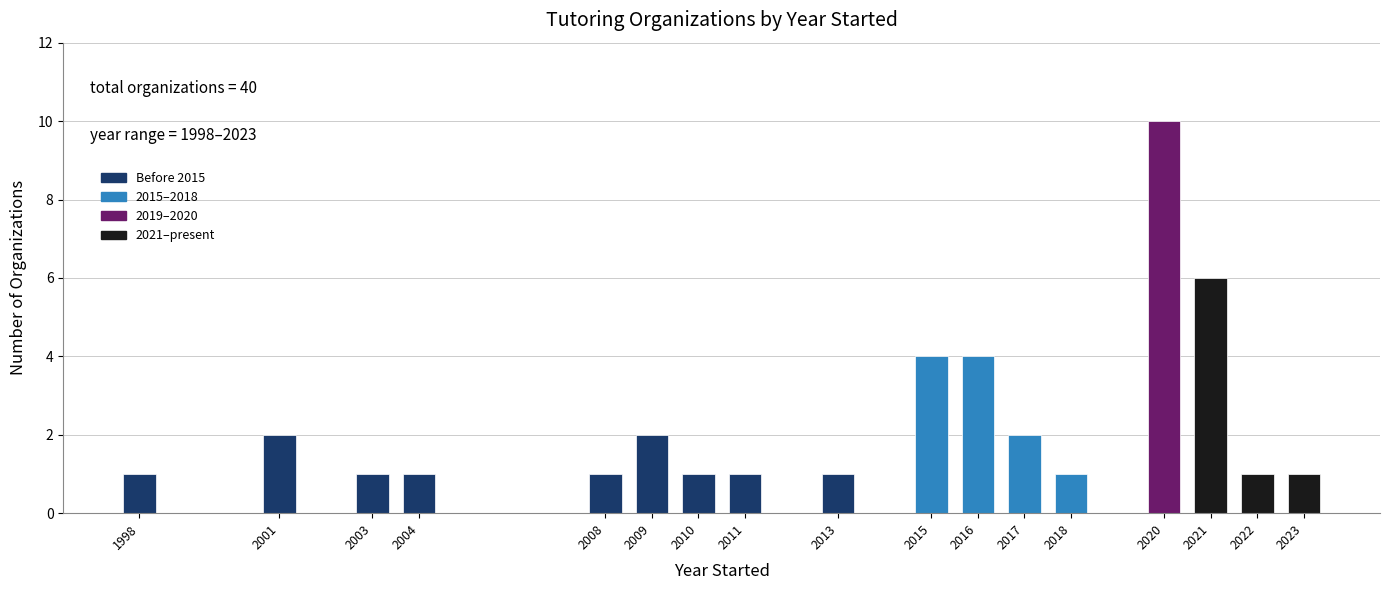

Reading left to right, list all the values displayed in this chart.

1	2	1	1	1	2	1	1	1	4	4	2	1	10	6	1	1